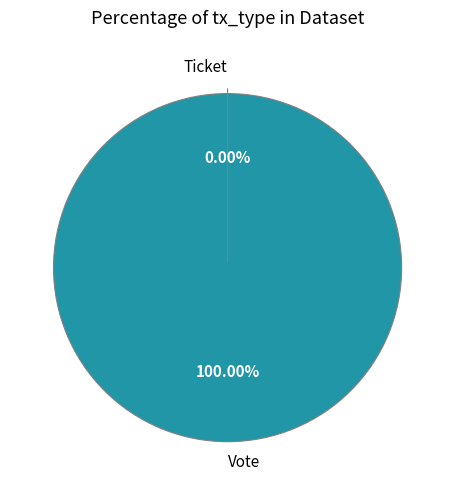

How many segments does this pie chart have?

2